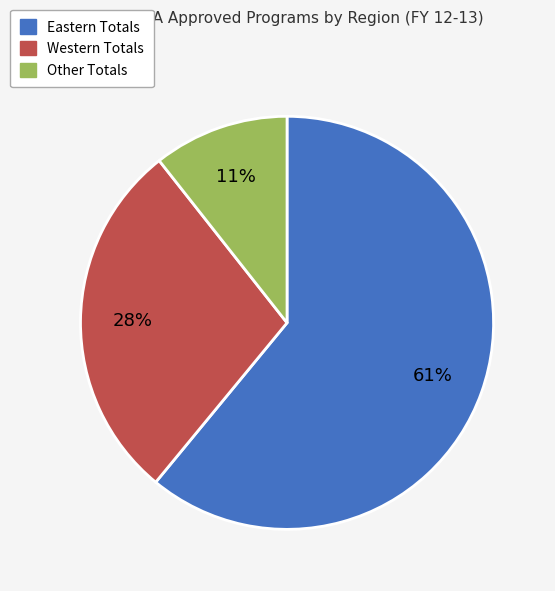

Which has a higher value, Eastern Totals or Other Totals?

Eastern Totals